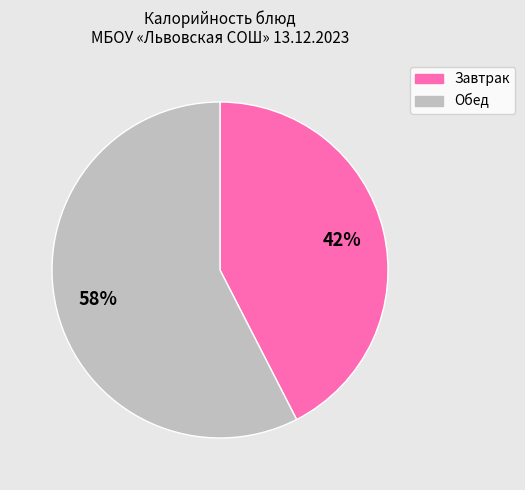

Is there any slice that represents more than half of the pie?

Yes